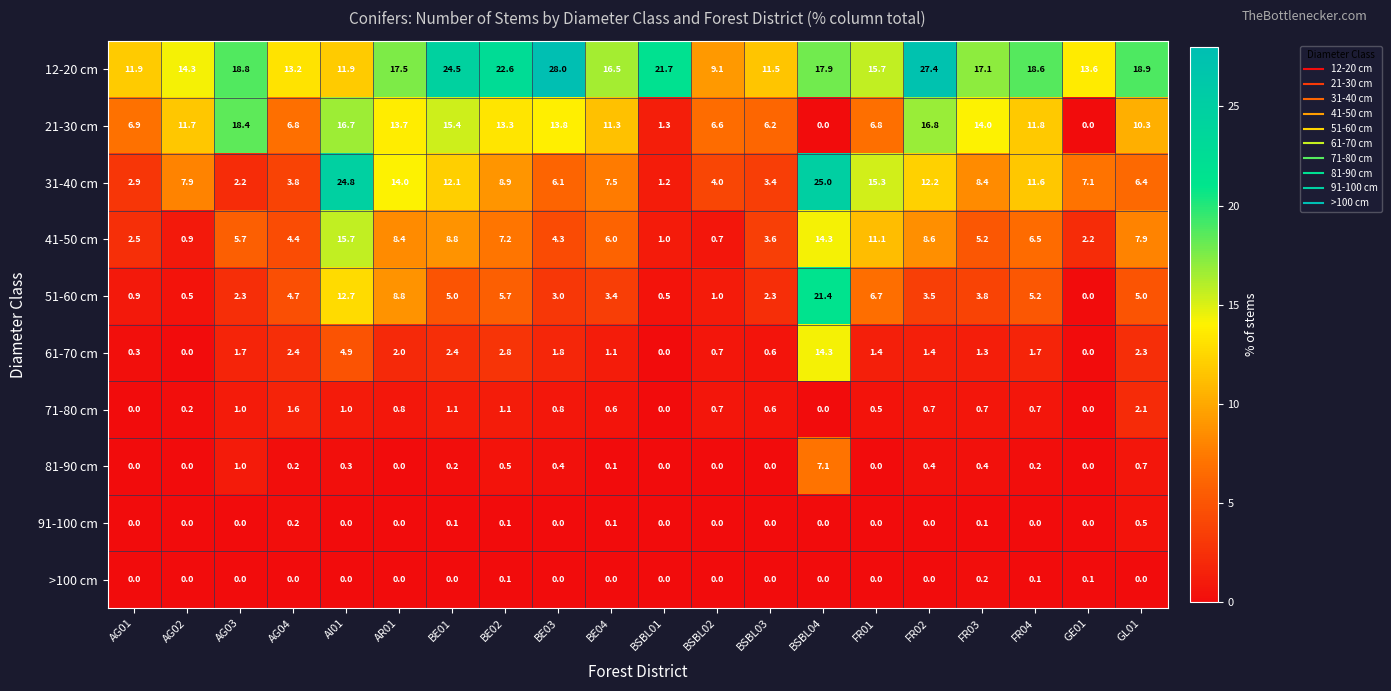

List the series in order of their peak value, lowest first.

>100 cm, 91-100 cm, 71-80 cm, 81-90 cm, 61-70 cm, 41-50 cm, 21-30 cm, 51-60 cm, 31-40 cm, 12-20 cm